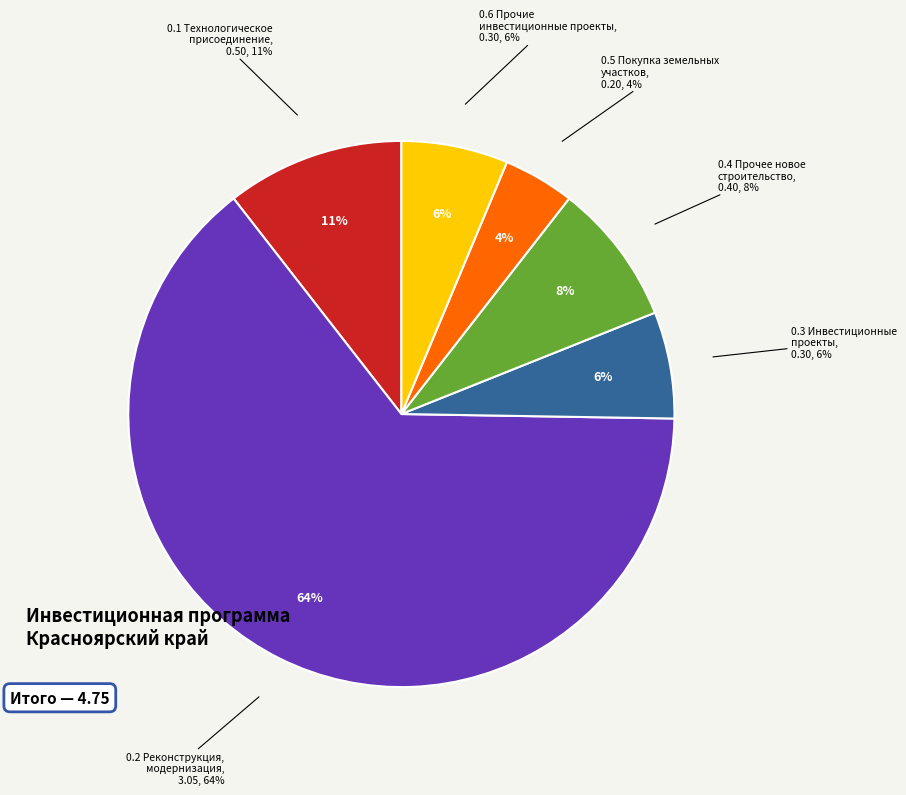

True or false: Прочее новое строительство объектов электросетевого хозяйства accounts for 1% of the total.

False